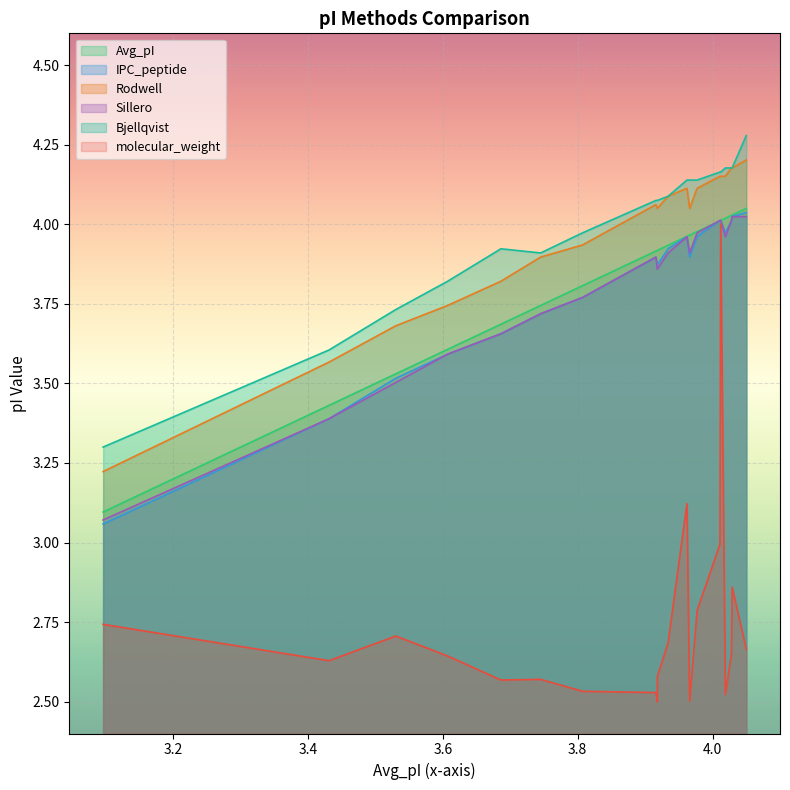

At which category is the sum across all series the highest?

4.05